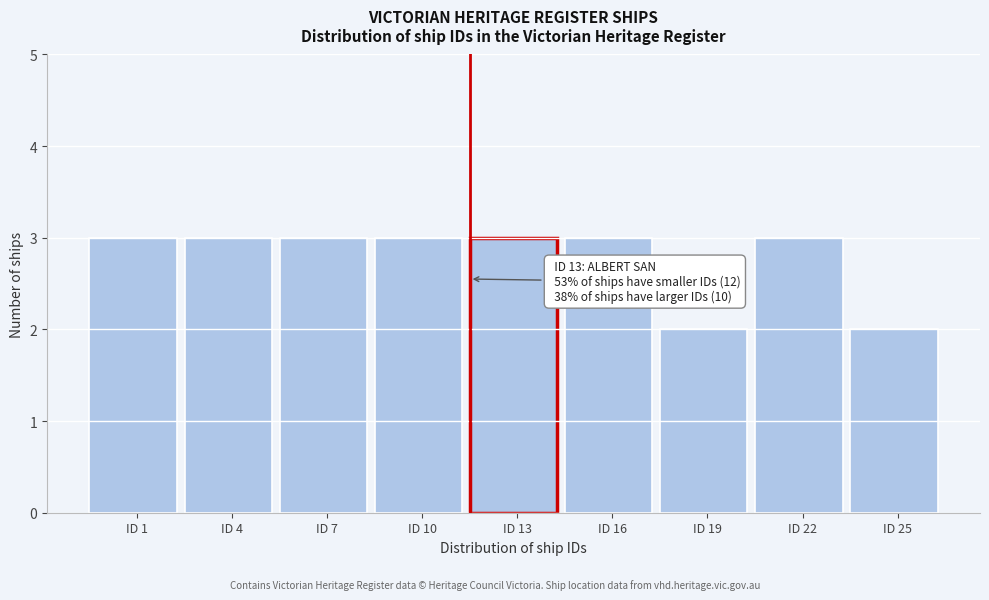

Reading right to left, list all the values displayed in this chart.

ID 25=2	ID 22=3	ID 19=2	ID 16=3	ID 13=3	ID 10=3	ID 7=3	ID 4=3	ID 1=3